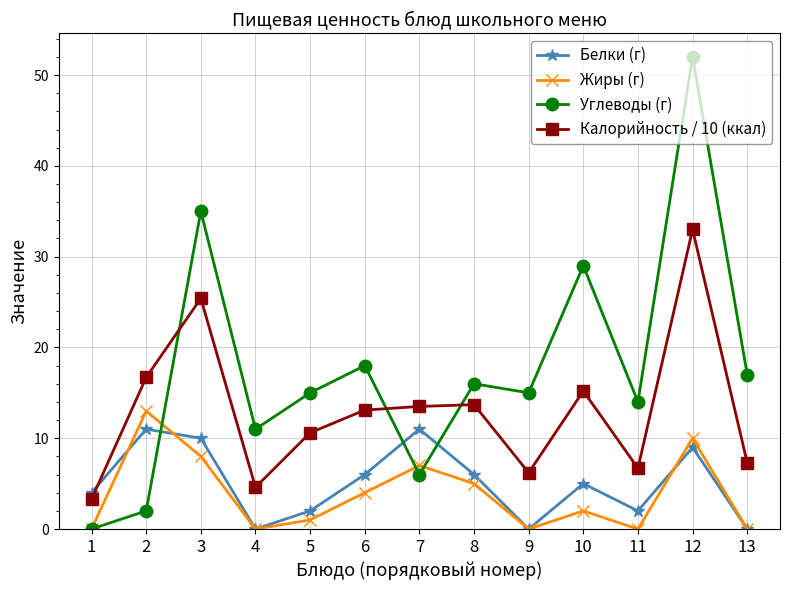

Between 4 and 12, which series saw the biggest shift?

Углеводы (г)